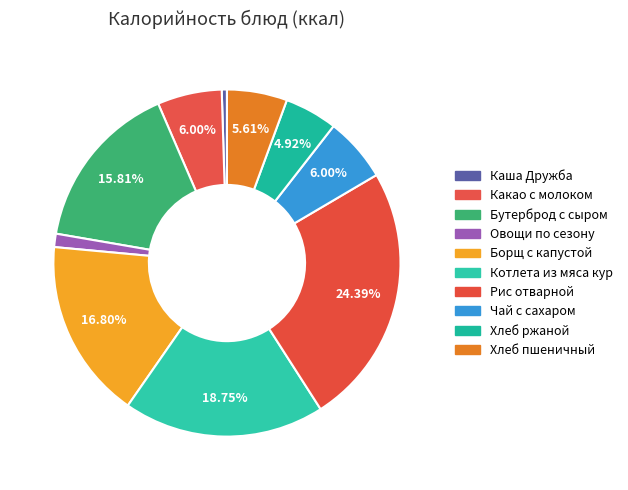

To the nearest percent, what is the combined percentage of Каша Дружба and Какао с молоком?

6%